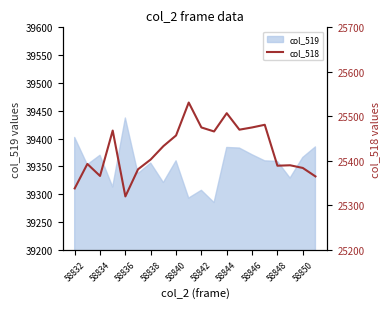

How many lines are shown in the chart?

1